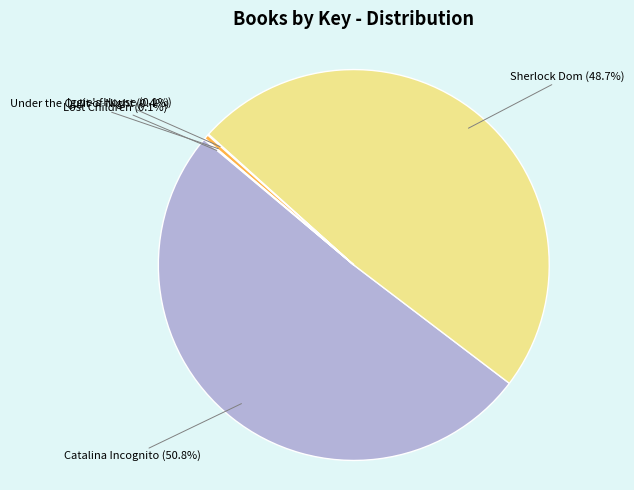

Combined, do Under the Quilt of Night and Catalina Incognito account for over 50%?

Yes